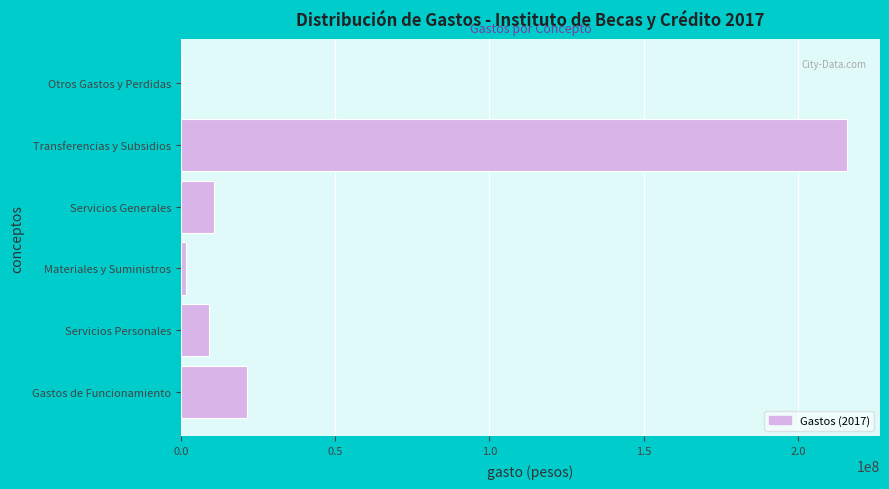

Reading bottom to top, list all the values displayed in this chart.

Gastos de Funcionamiento=21235858.0	Servicios Personales=9050644.1	Materiales y Suministros=1700832.1	Servicios Generales=10484381.8	Transferencias y Subsidios=215865678.0	Otros Gastos y Perdidas=351374.0